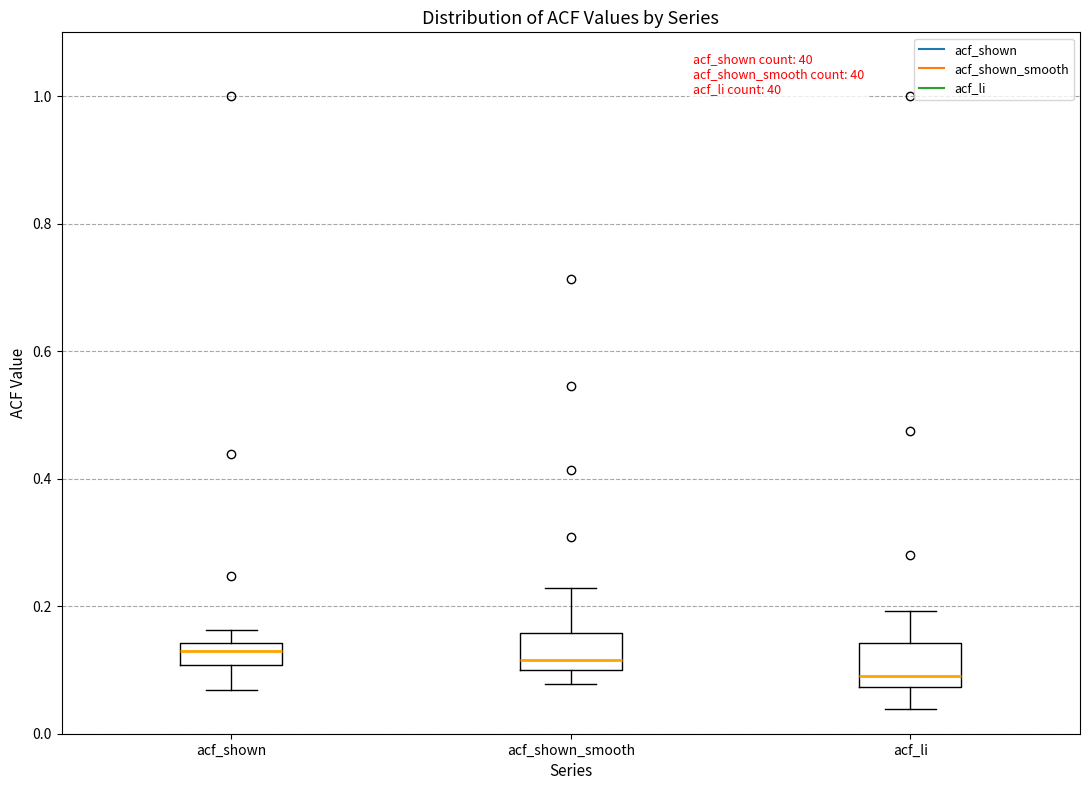

Reading left to right, transcribe this box plot: for each box, give where its median line is, the range the box spans, and where its two whiskers end, as read against the y-axis. The values are not printed on the chart, so give them approximately, as read against the axis.

acf_shown: median 0.12, box 0.10 to 0.14, whiskers 0.06 to 0.16
acf_shown_smooth: median 0.12, box 0.10 to 0.16, whiskers 0.08 to 0.22
acf_li: median 0.10, box 0.08 to 0.14, whiskers 0.04 to 0.20